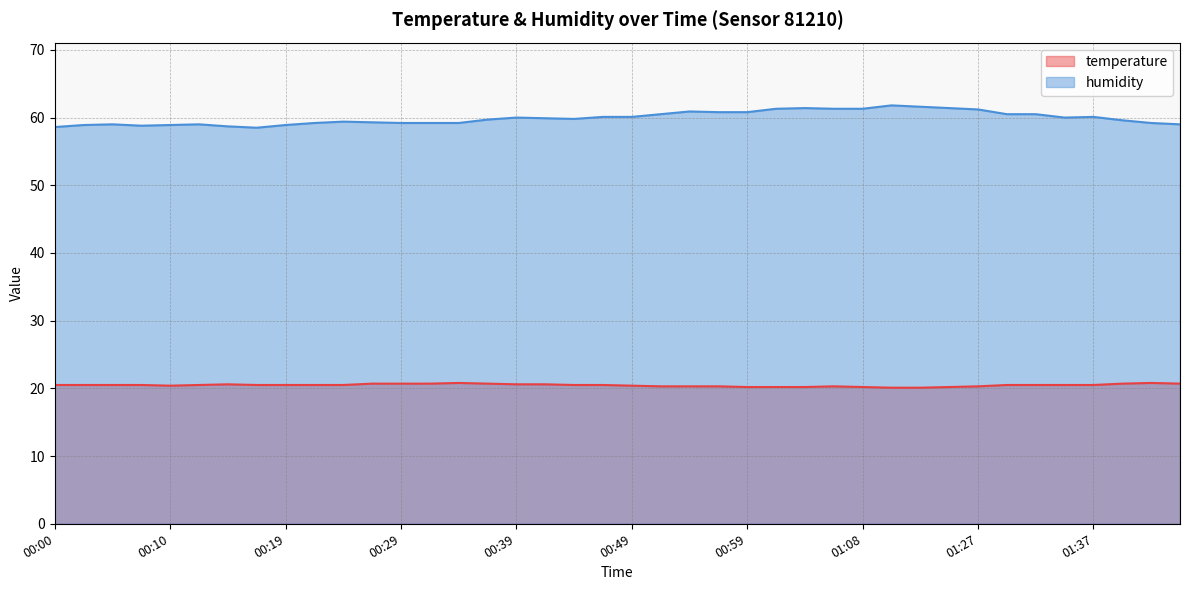

True or false: temperature and humidity cross at least once.

False